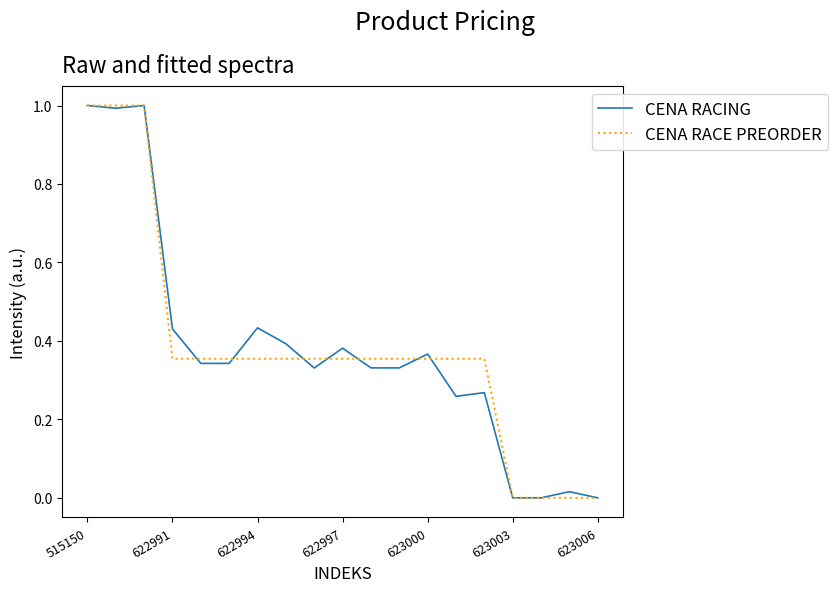

What is the greatest value displayed?

1.0